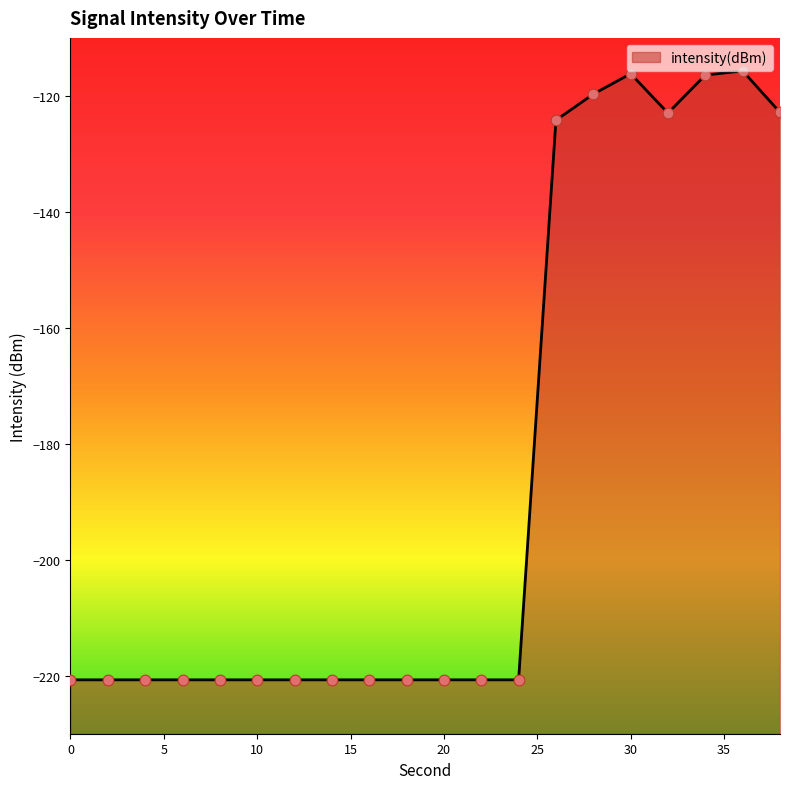

What is the change in value from 2 to 26?

+96.5